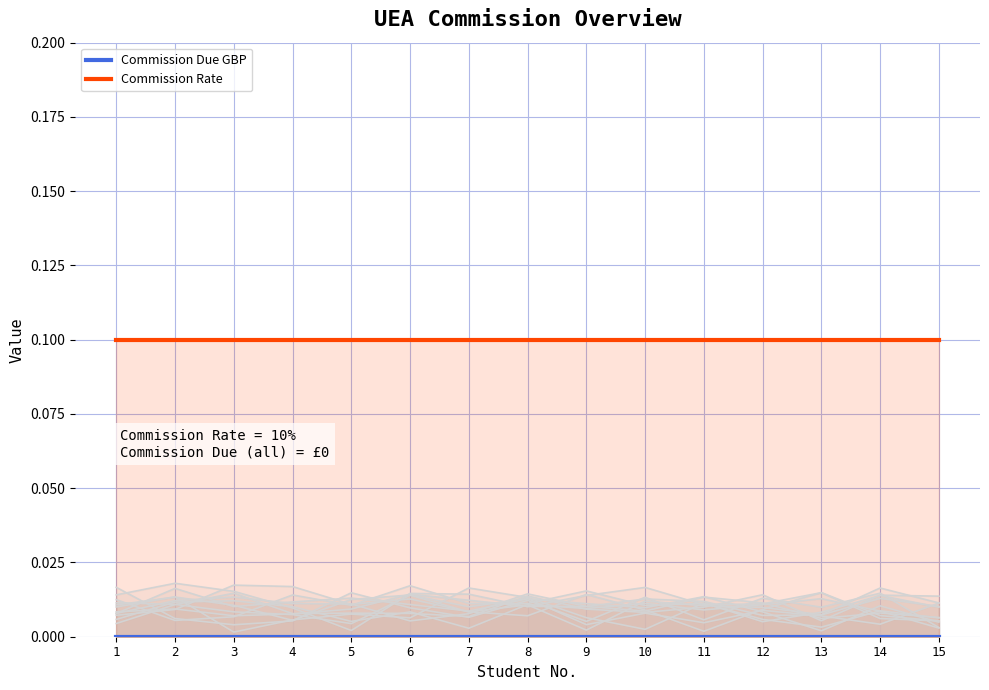

List the series in order of their peak value, highest first.

Commission Rate, Commission Due GBP